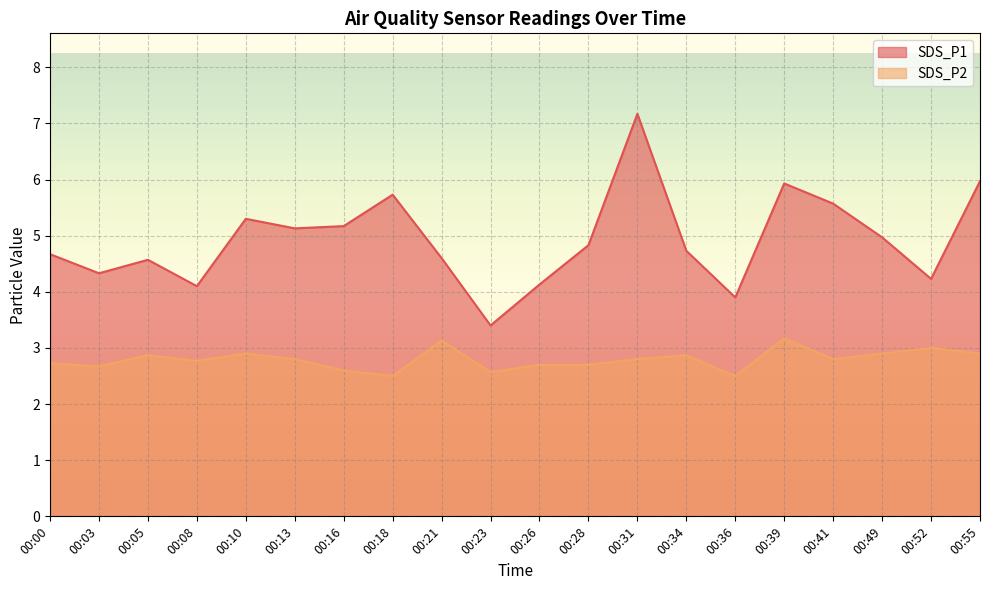

At which label does SDS_P1 first exceed 4?

00:00